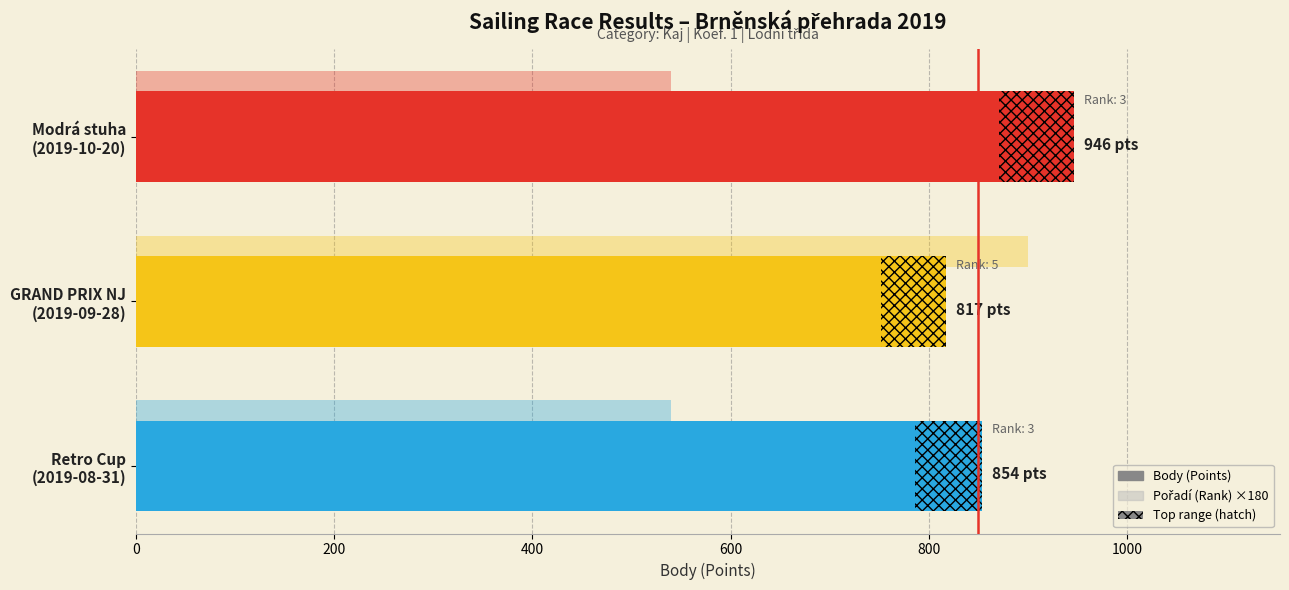

How many bars are there in total?

3